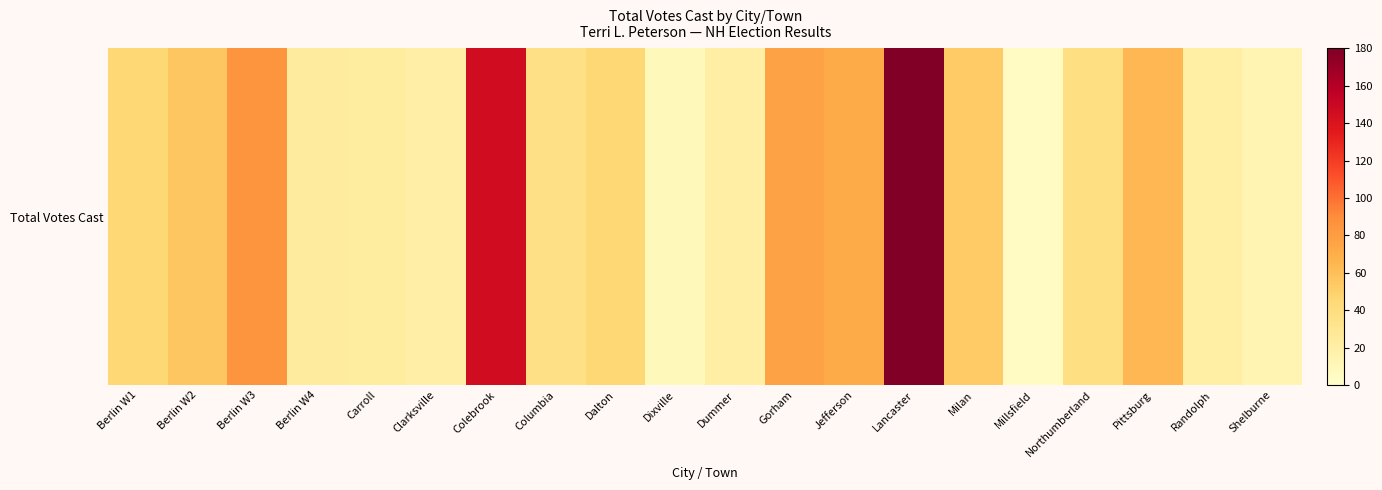

Between Shelburne and Pittsburg, which is larger?

Pittsburg